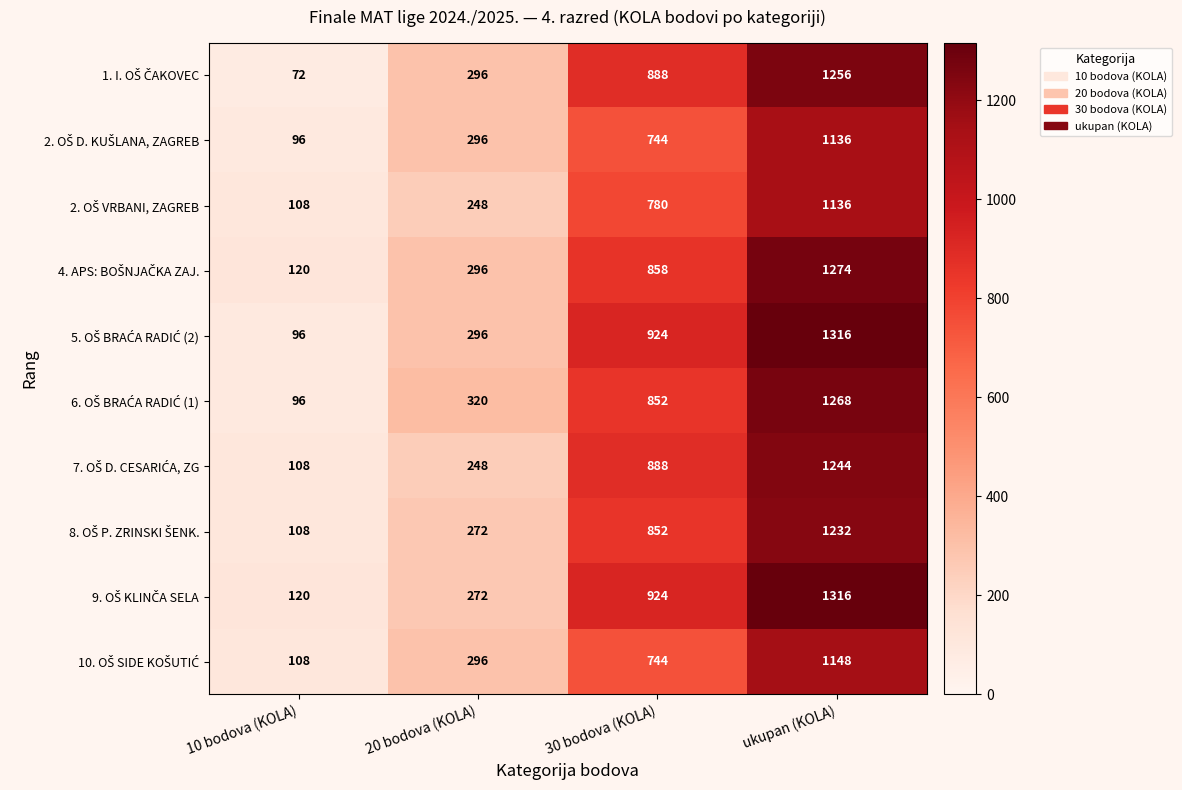

What is the total value across all series at 20 bodova (KOLA)?

2840